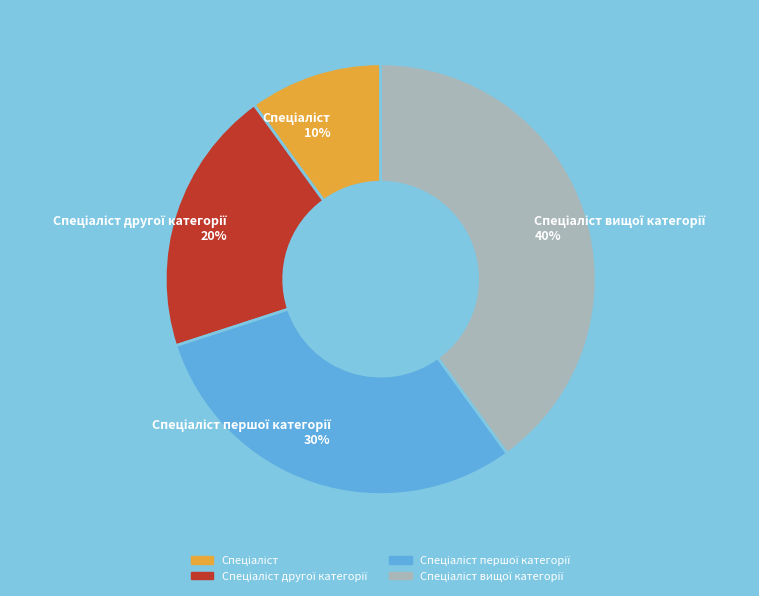

Does any single category account for the majority?

No